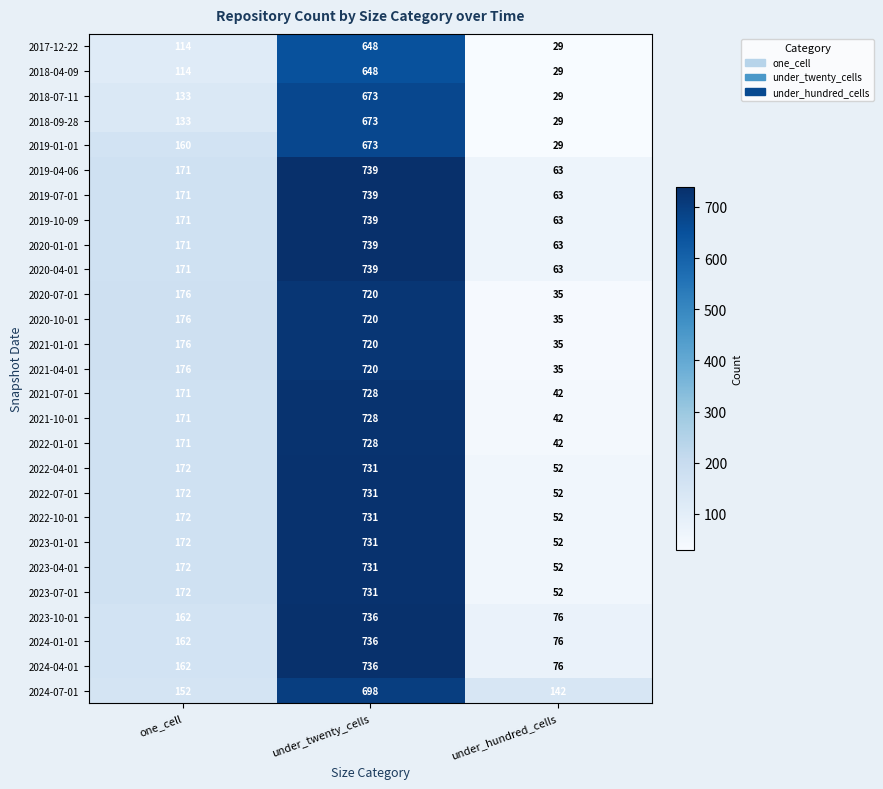

What is the total value across all series at under_twenty_cells?

19366